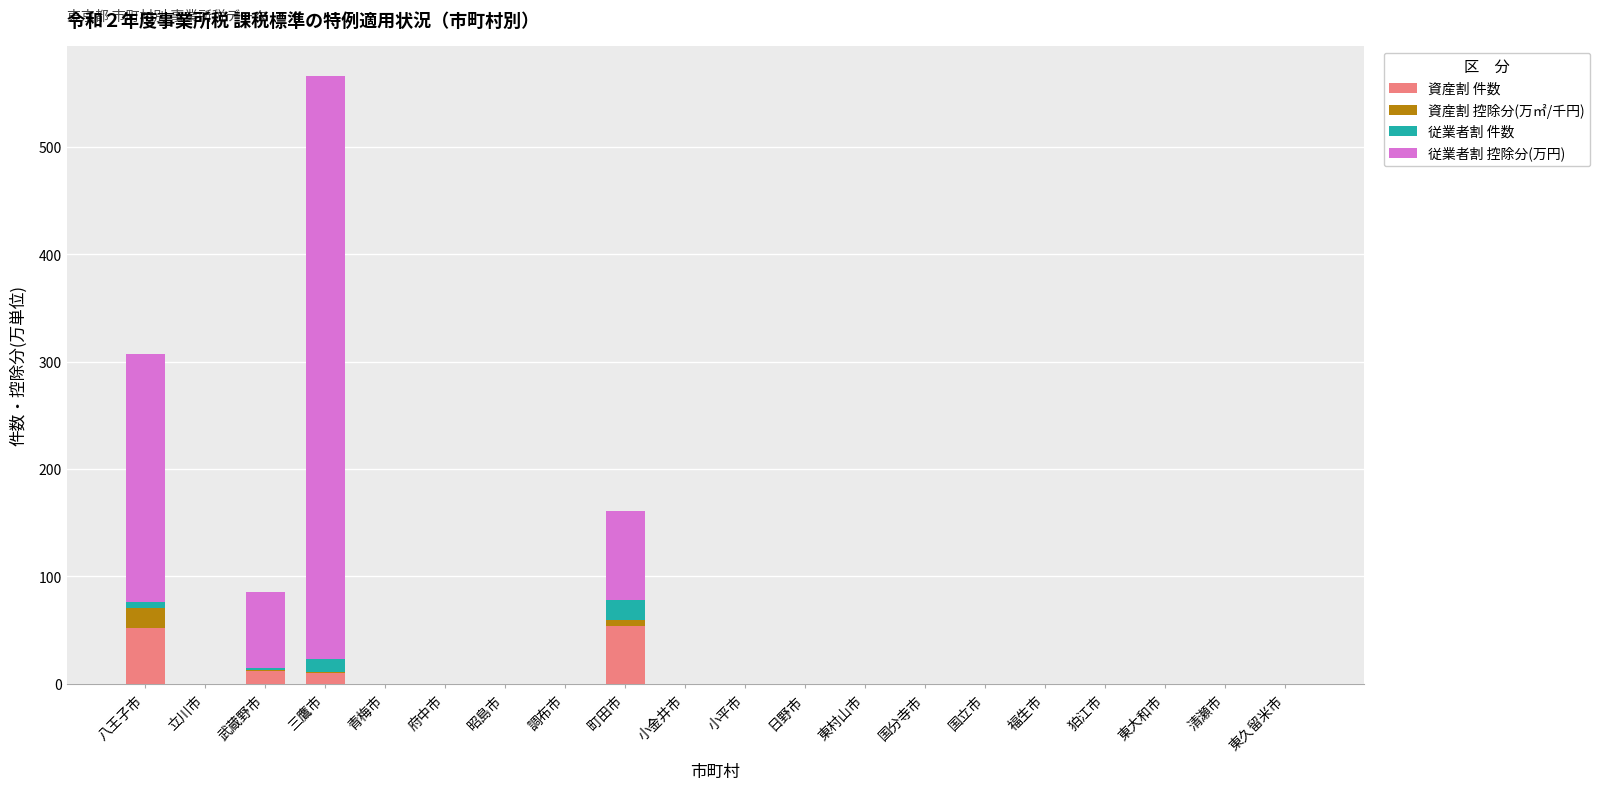

What is the sum of all 資産割 件数 values?

128.0